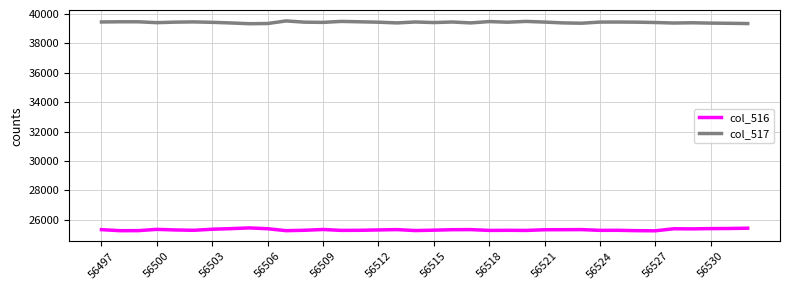

What is the lowest value of the col_516 series?

25244